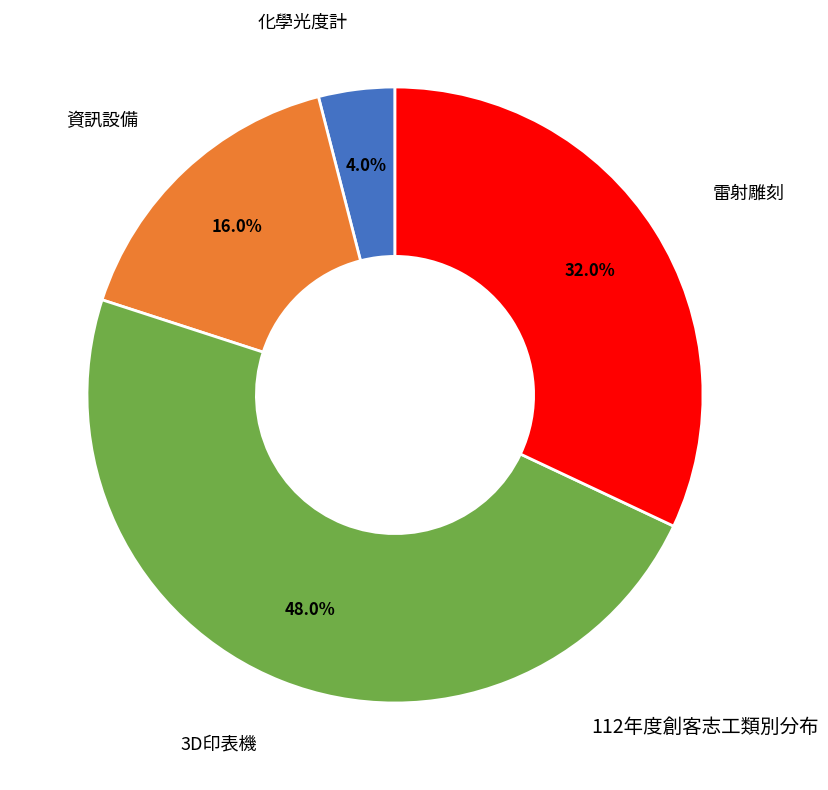

Count the number of slices in the pie.

4